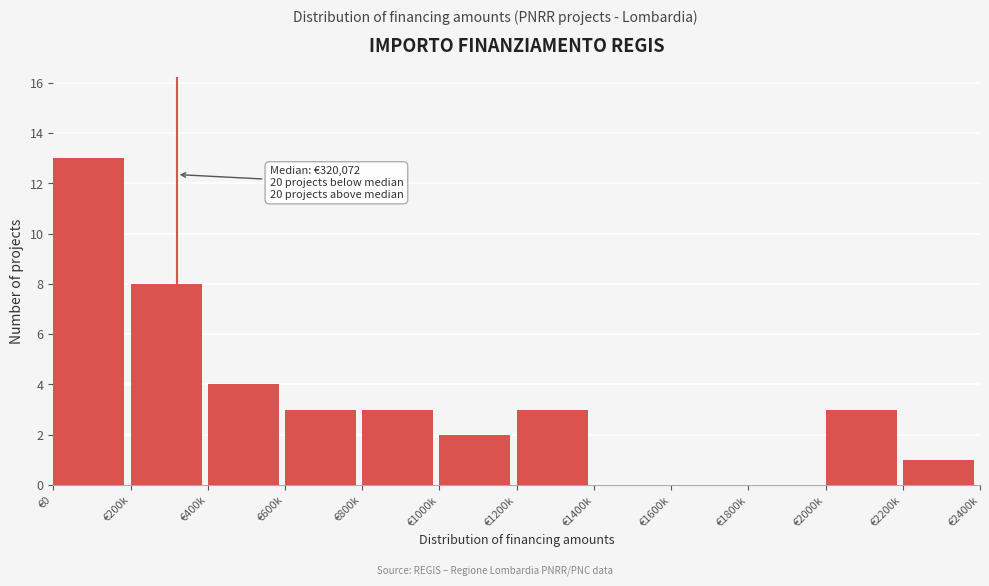

Reading left to right, list all the values displayed in this chart.

€0=13	€200k=8	€400k=4	€600k=3	€800k=3	€1000k=2	€1200k=3	€1400k=0	€1600k=0	€1800k=0	€2000k=3	€2200k=1